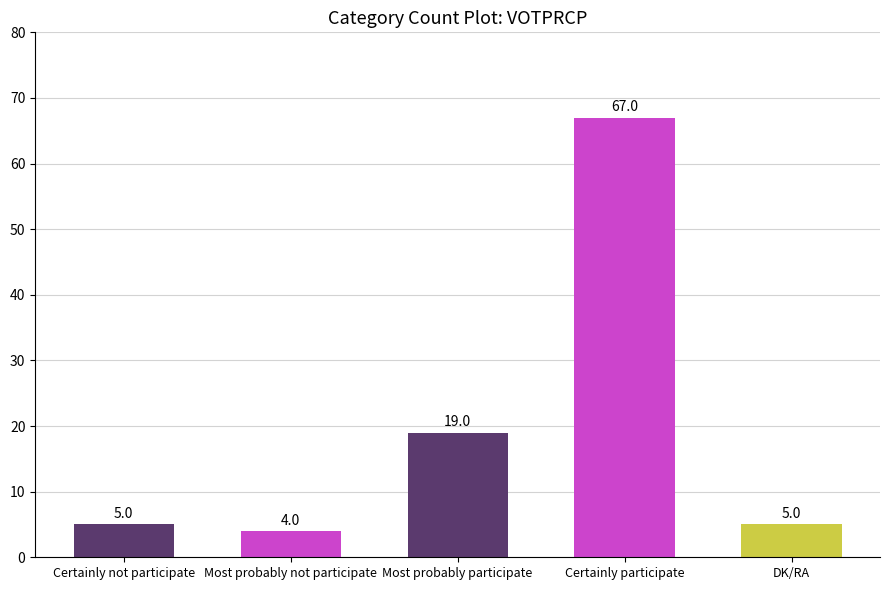

What is the difference between the second highest and minimum values?

15